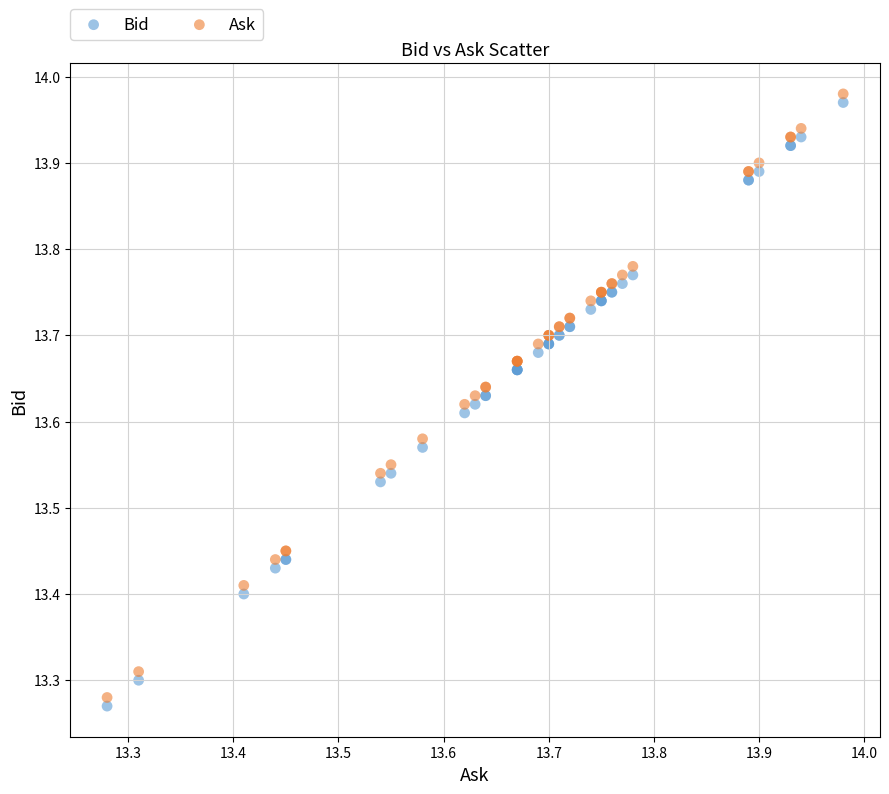

Which series reaches the minimum Y coordinate?

Bid